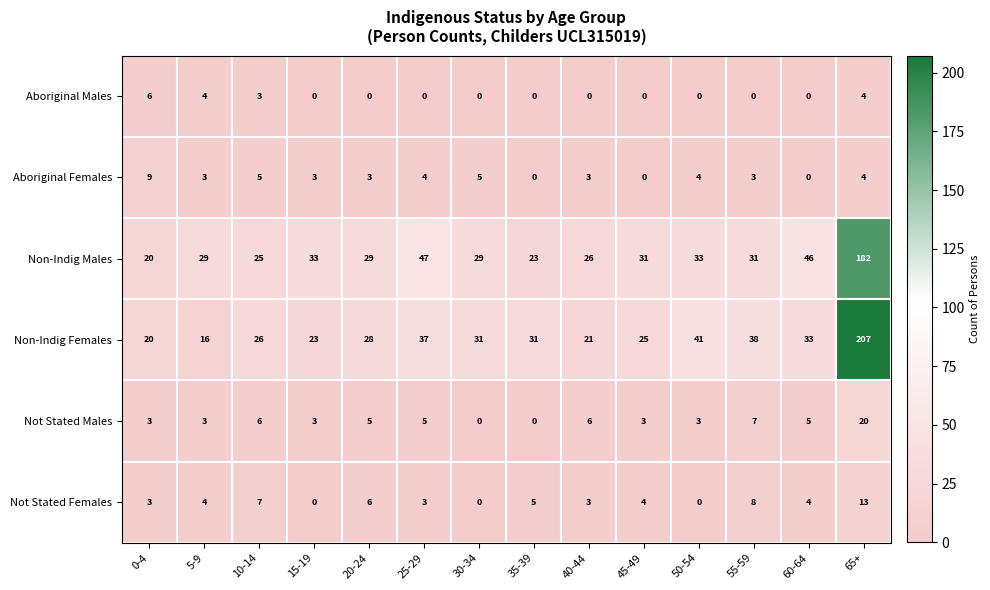

The value of Non-Indig Males at 55-59 is 31. True or false?

True